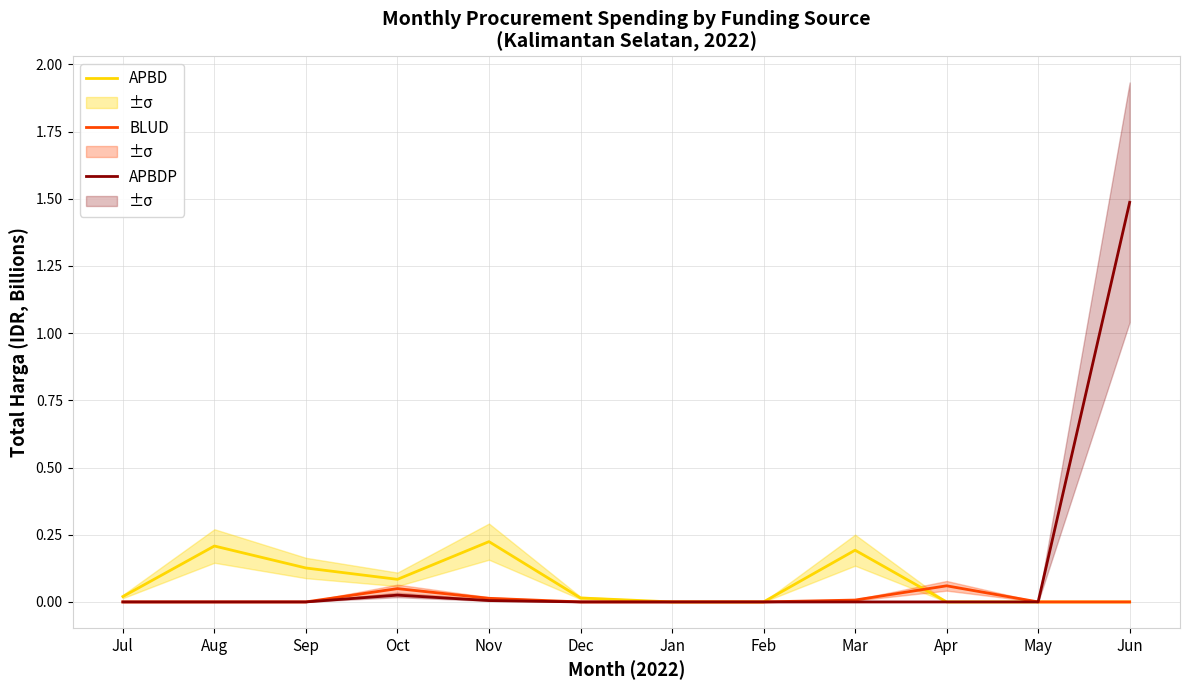

Which series has the widest spread of values?

APBDP